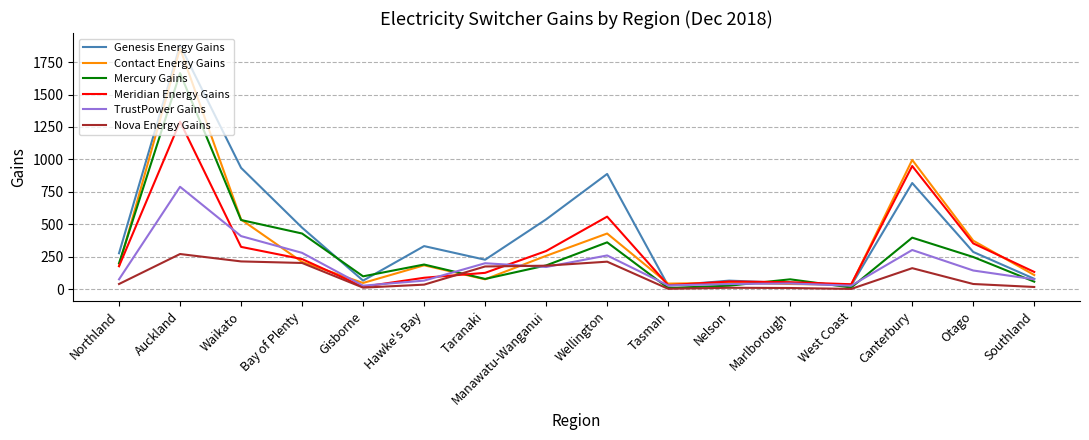

The value of Contact Energy Gains at Northland is 178. True or false?

True